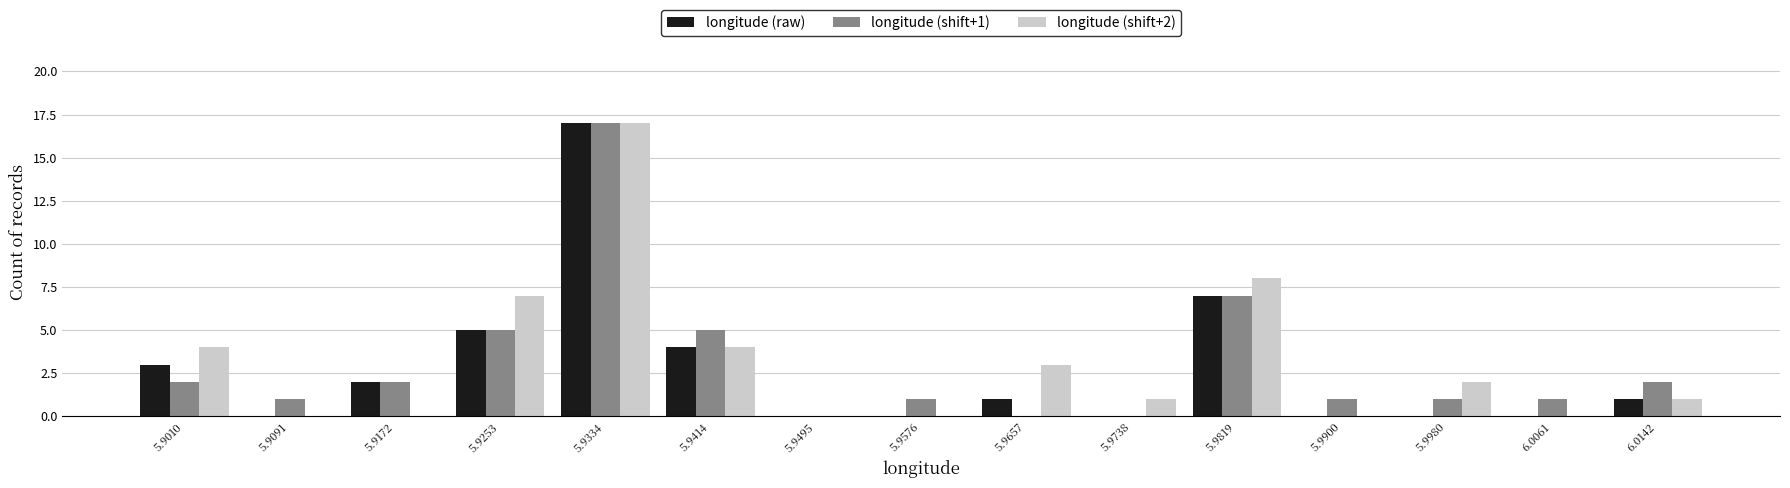

In the longitude (shift+1) series, which range on the x-axis has the tallest bar?

5.929 to 5.937